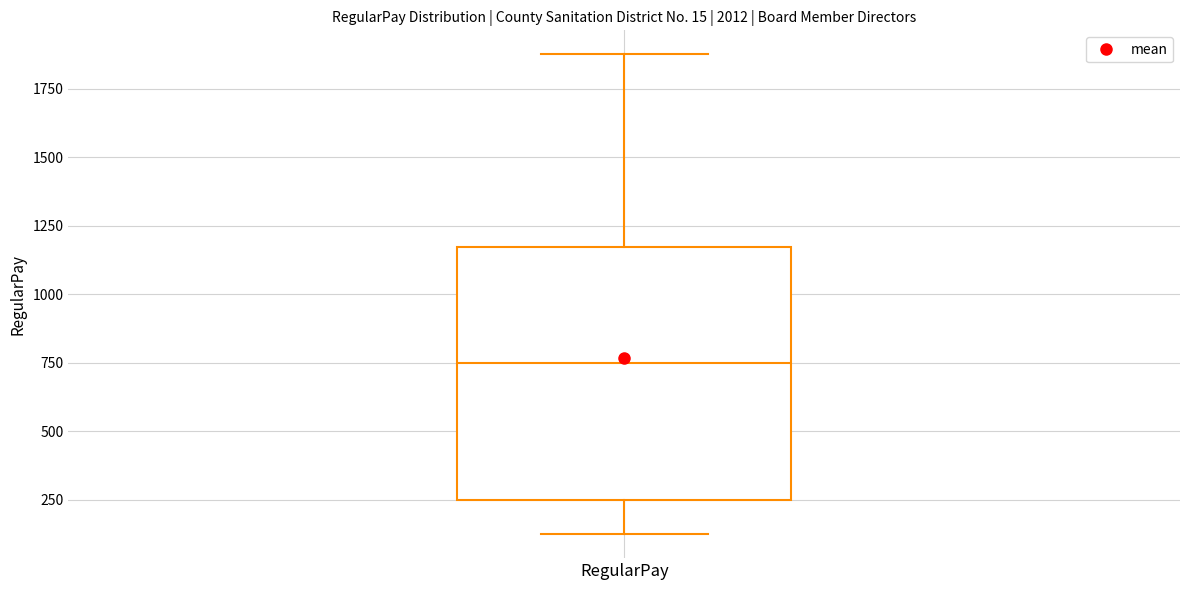

Transcribe this box plot: give where the median line is, the range the box spans, and where the two whiskers end, as read against the y-axis. The values are not printed on the chart, so give them approximately, as read against the axis.

median 750, box 250 to 1150, whiskers 150 to 1900